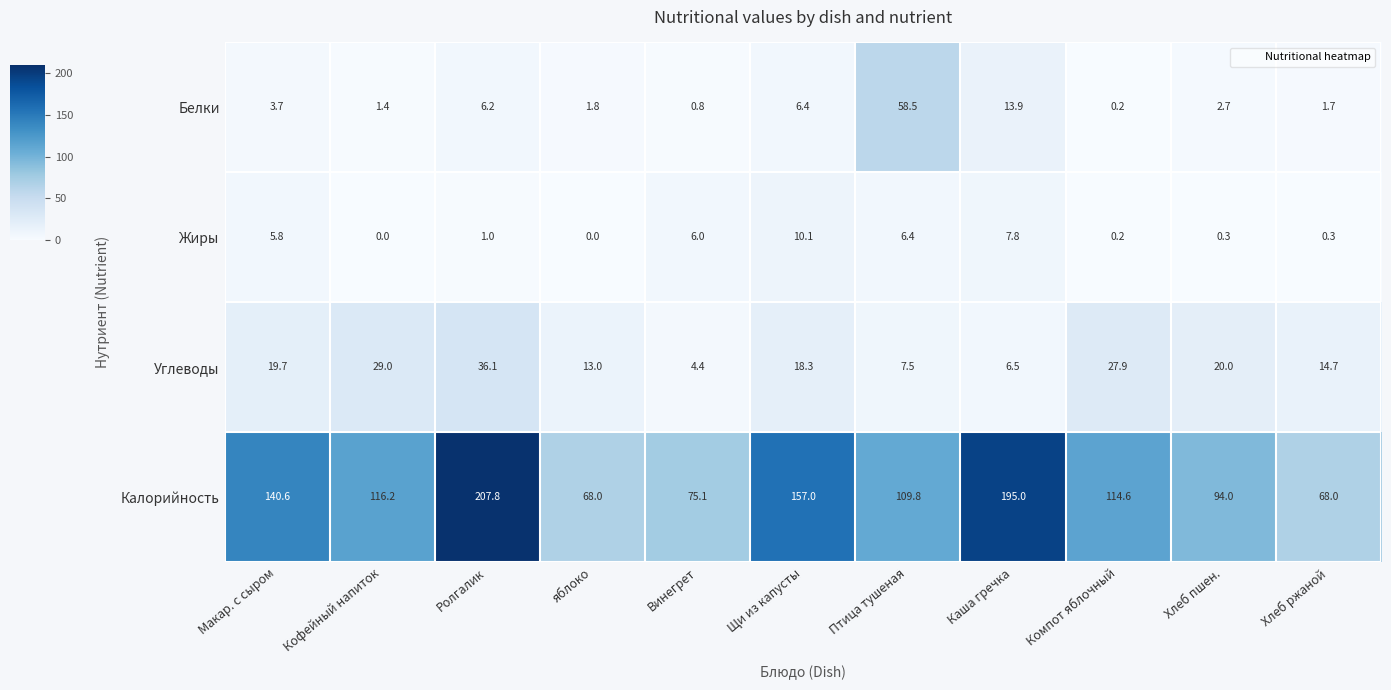

Where does the Углеводы series first go above 18?

Макар. с сыром